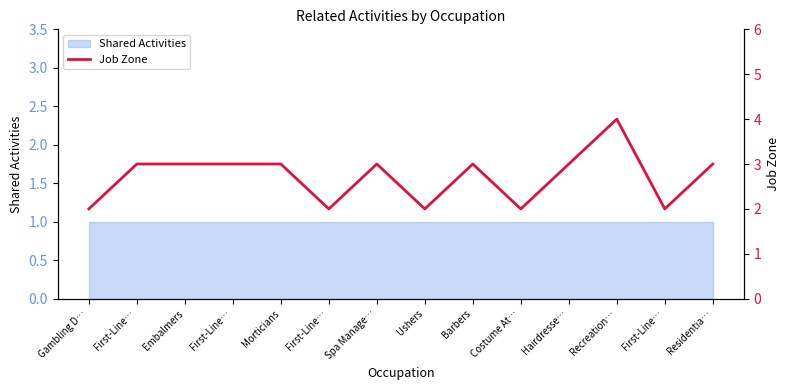

What is the label of the 11th point from the left?

Hairdresse…